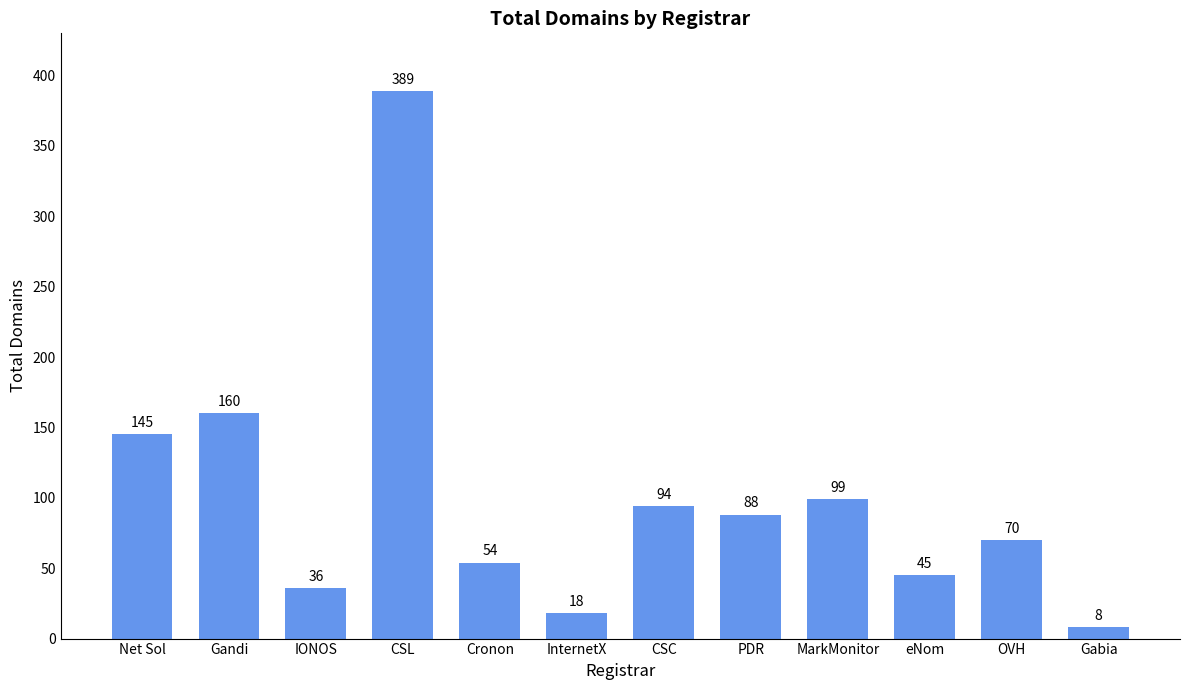

Which category has the highest value across all series?

CSL